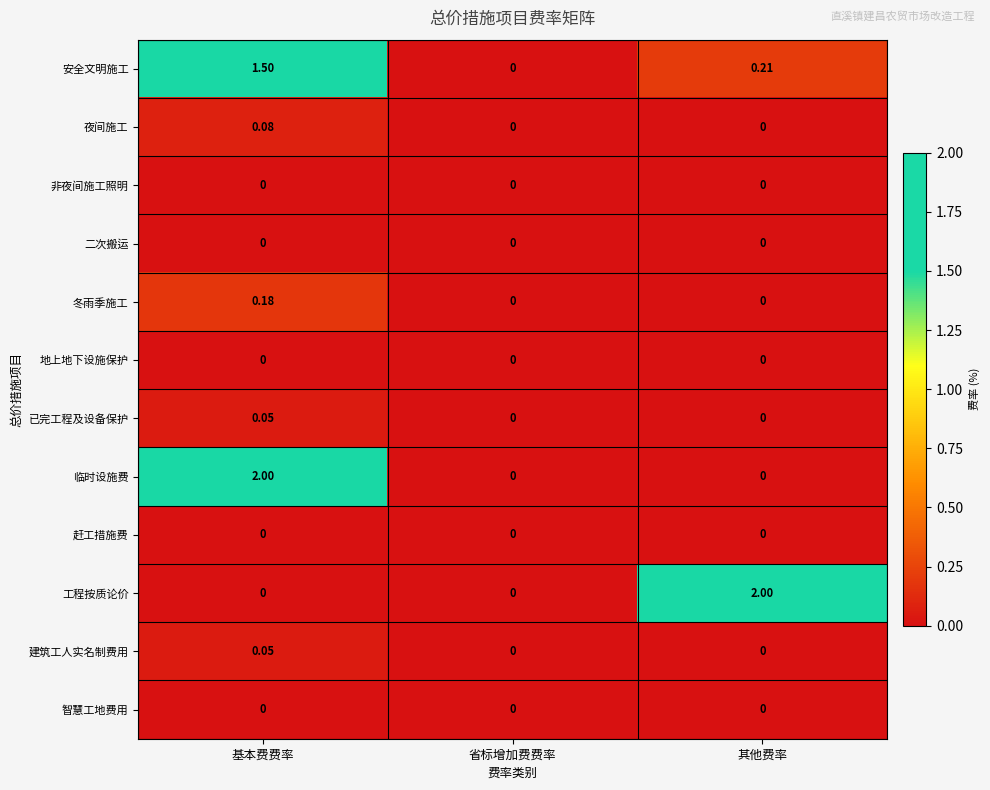

Between 省标增加费费率 and 其他费率, which series saw the biggest shift?

工程按质论价